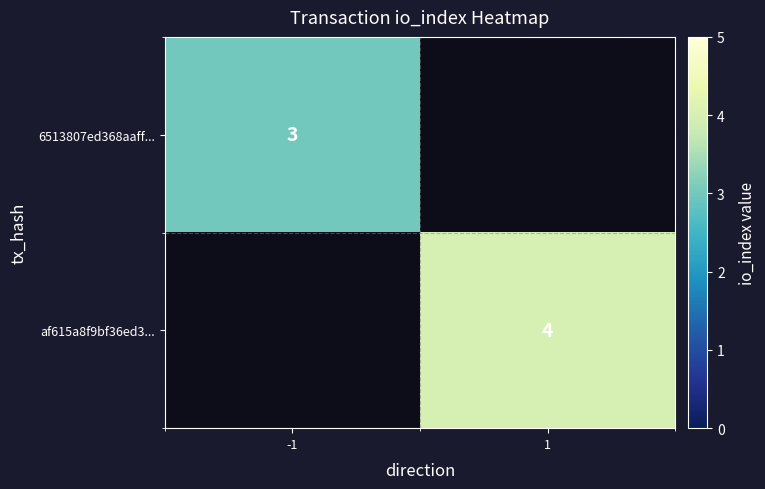

Which category has the highest value across all series?

1